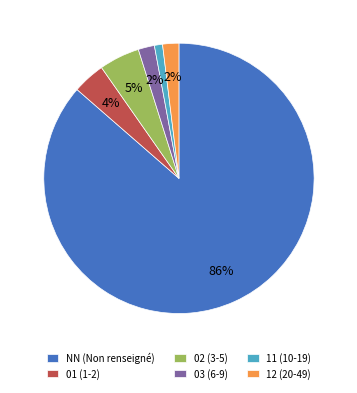

How many slices are in this pie chart?

6